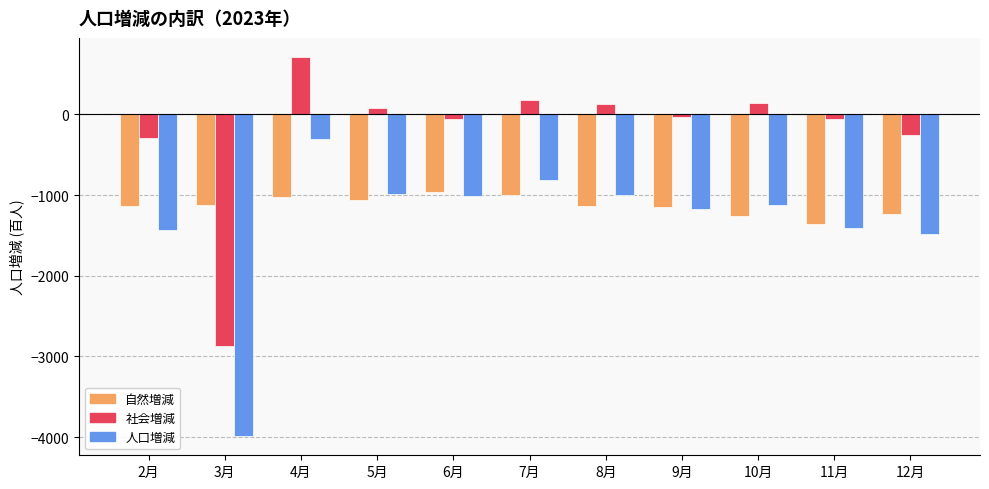

Rank the series by their maximum value, from highest to lowest.

社会増減, 人口増減, 自然増減